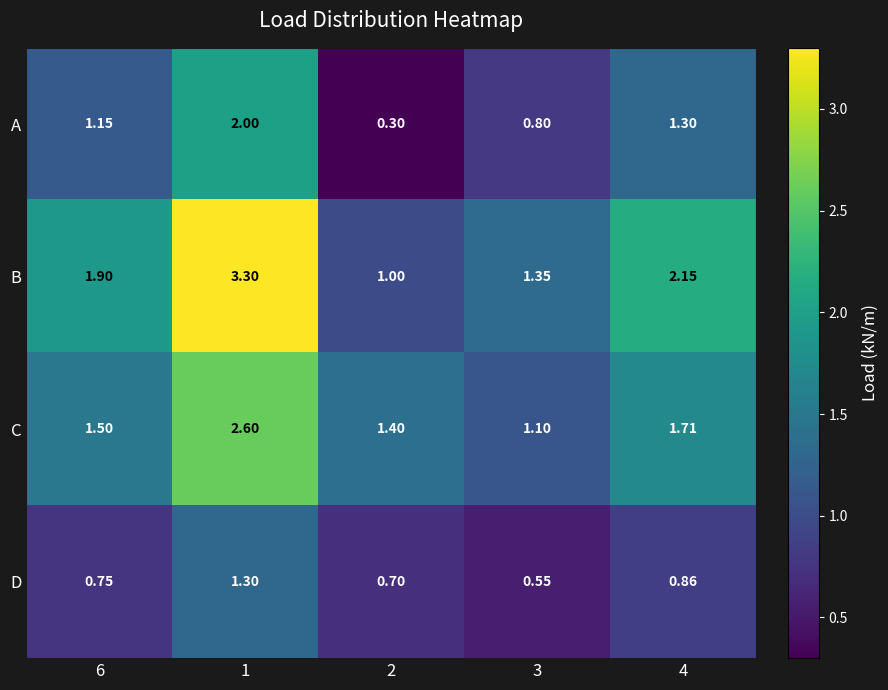

Which series has the widest spread of values?

B